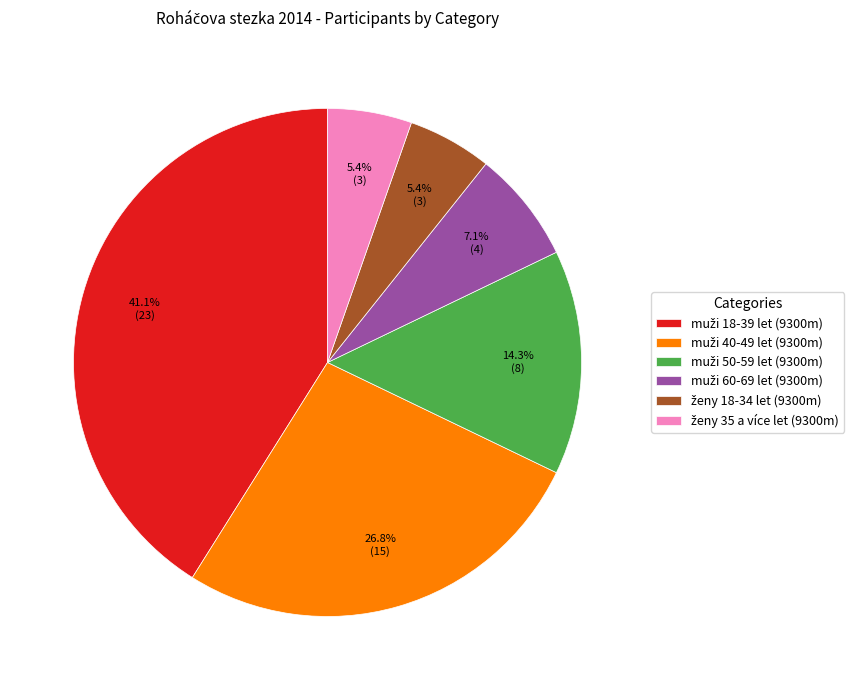

Is there a majority slice in this chart?

No